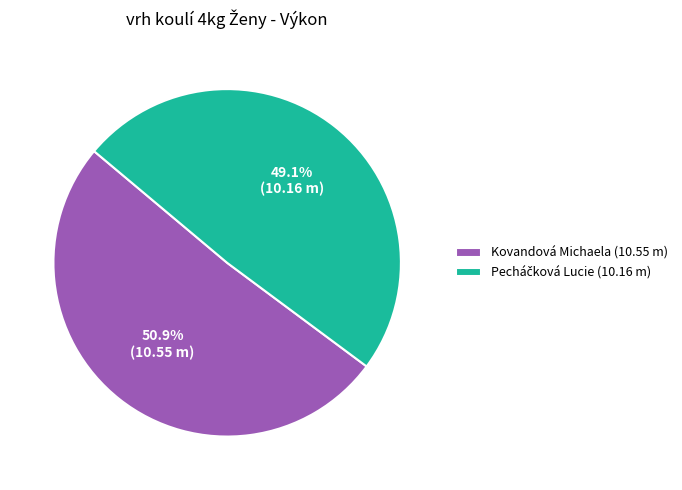

How much of the chart is everything except Kovandová Michaela (10.55 m)?

49.1%